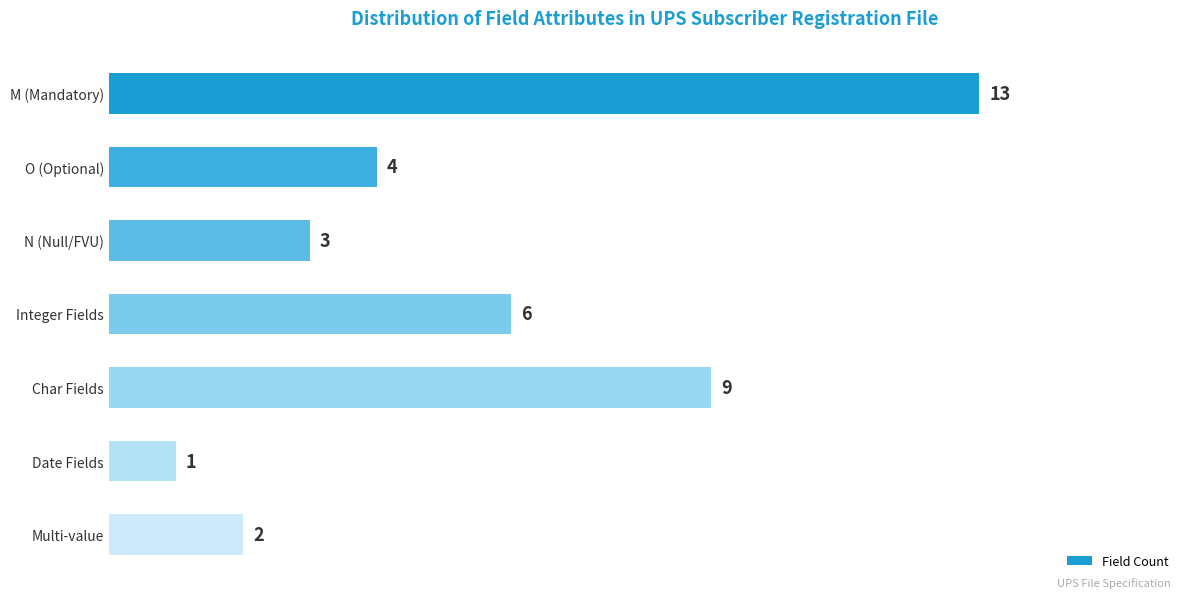

How many data points are less than 4?

3